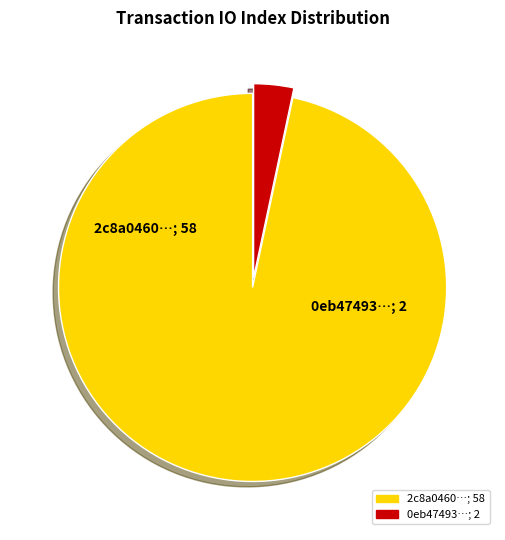

Is there a majority slice in this chart?

Yes